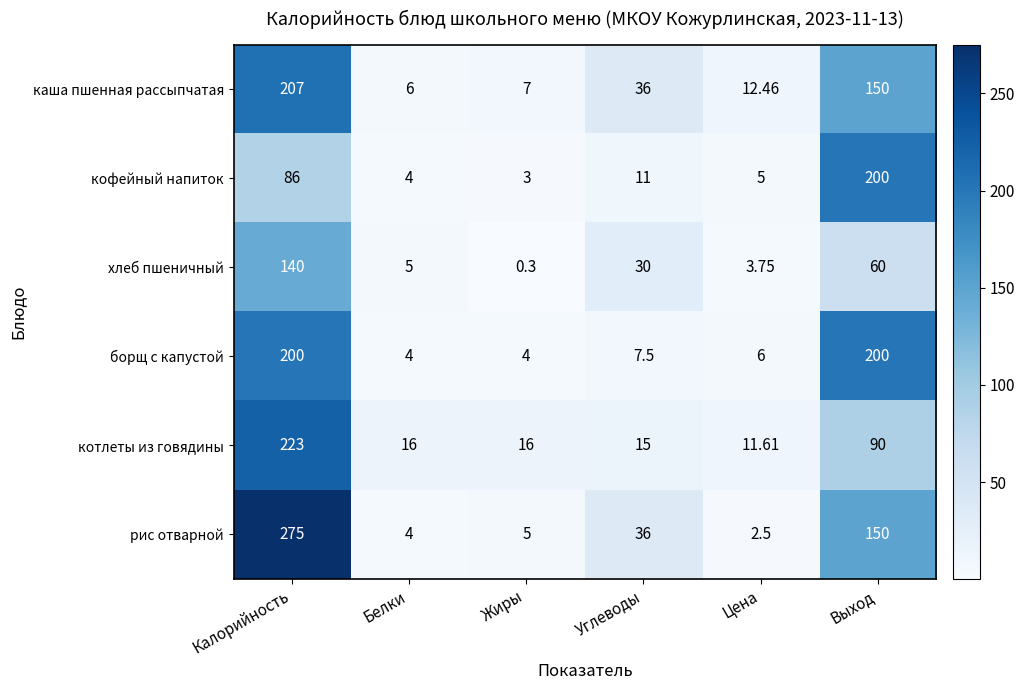

Which series has the largest range (max minus min)?

рис отварной